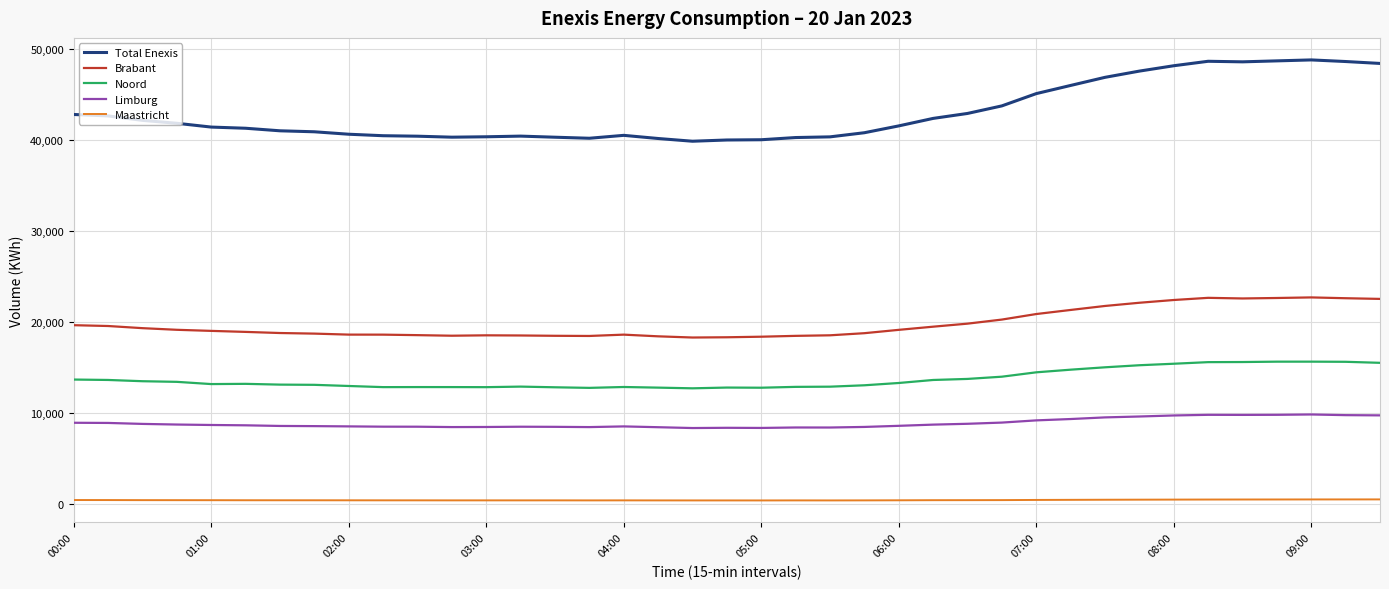

What is the maximum value for Total Enexis?

48819